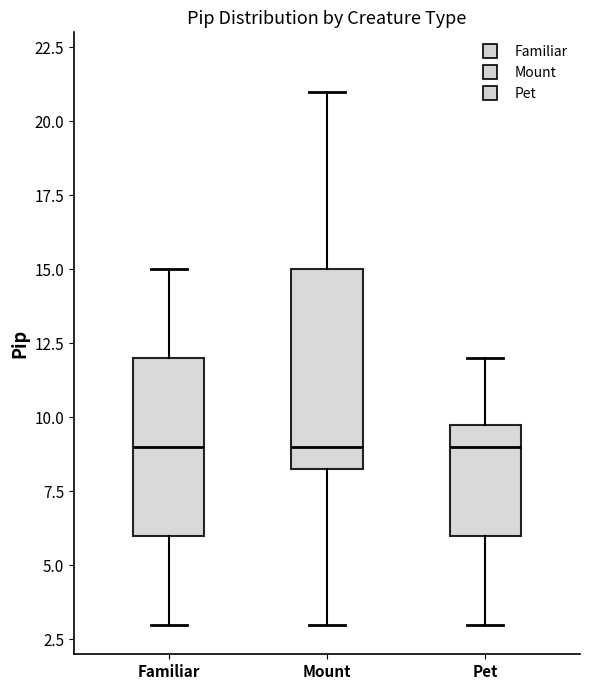

Where does the median line of the box for Mount sit on the y-axis? The values are not printed on the chart, so give them approximately, as read against the axis.

9.0